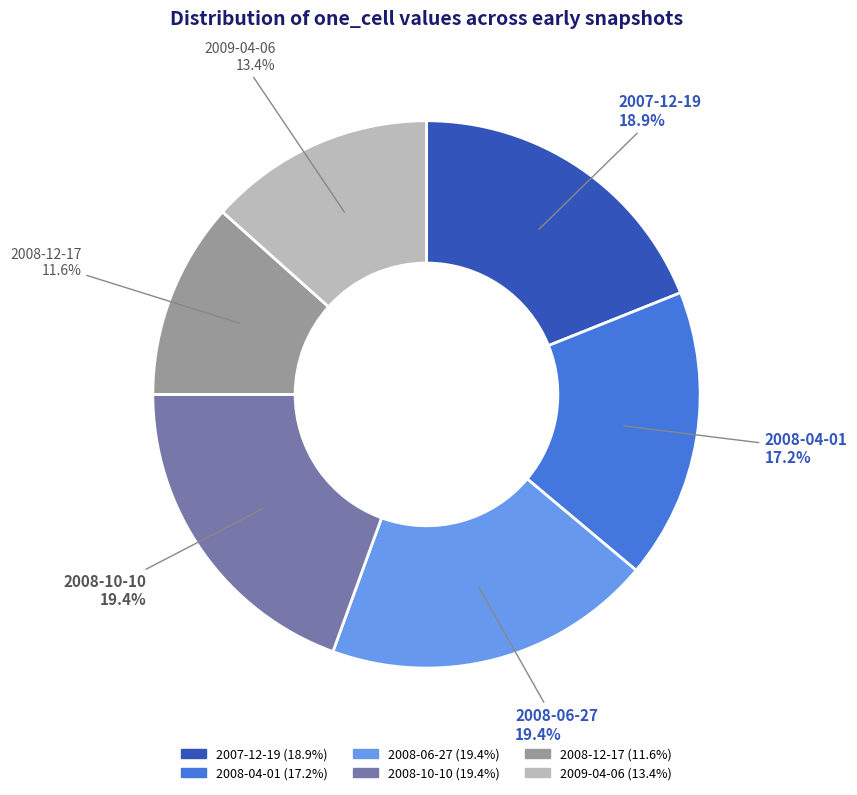

True or false: 2008-04-01 accounts for 8% of the total.

False